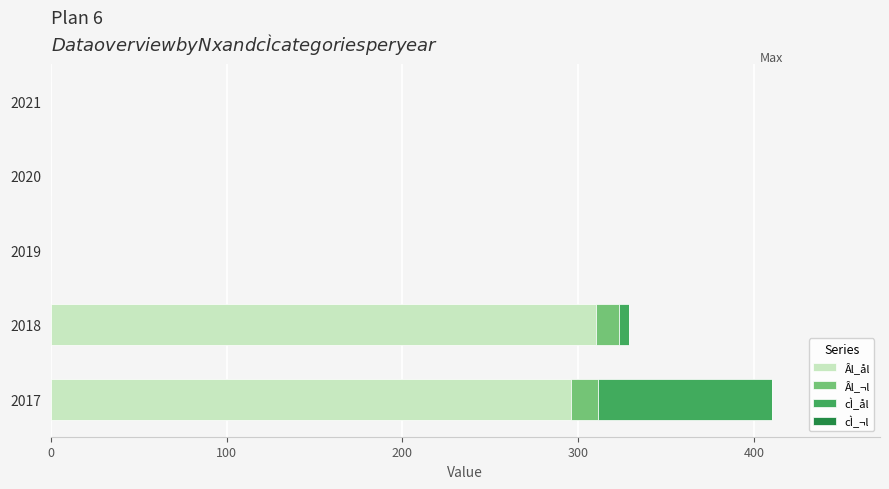

How many series are shown in this chart?

3